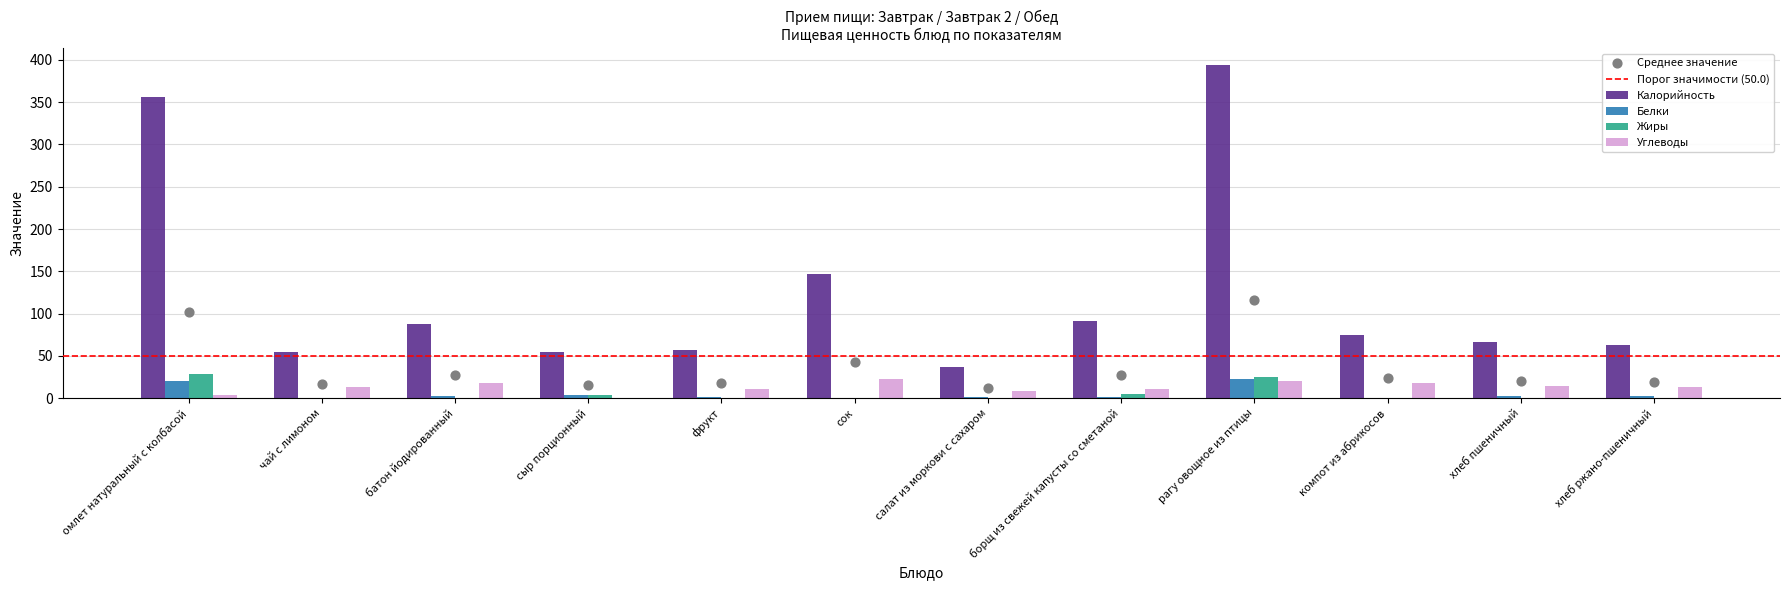

Which series contains the lowest Y value?

Белки